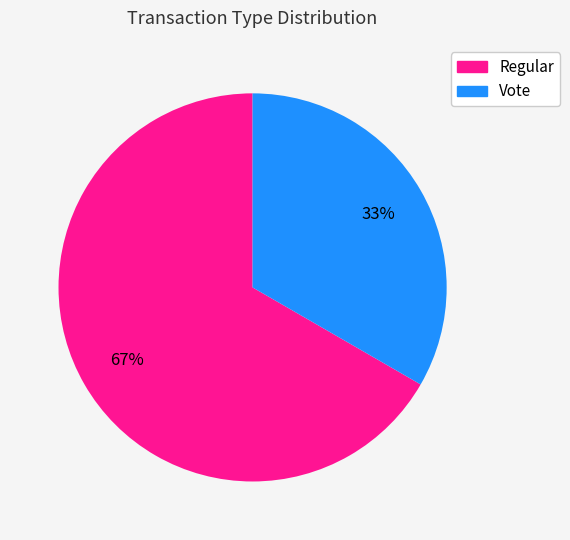

To the nearest percent, what is the combined percentage of Regular and Vote?

100%